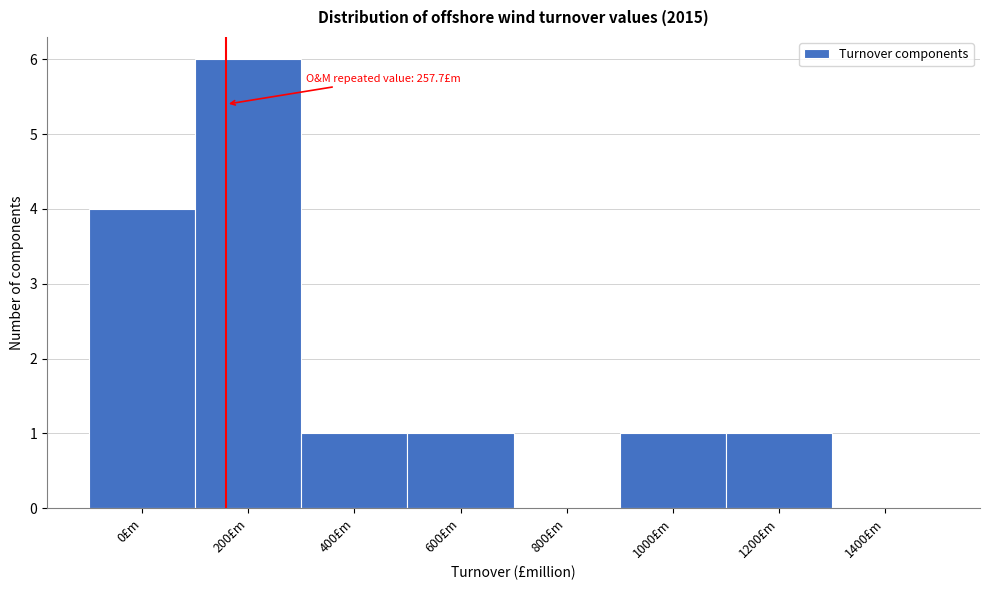

Reading left to right, extract all data points from this chart.

0£m=4	200£m=6	400£m=1	600£m=1	800£m=0	1000£m=1	1200£m=1	1400£m=0